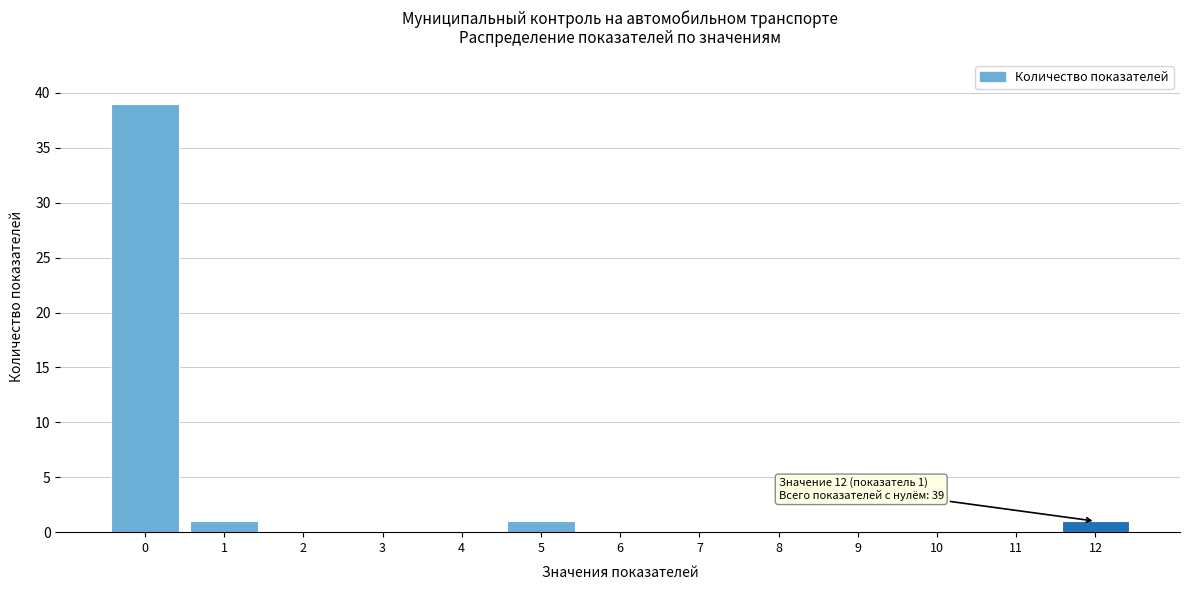

Reading left to right, transcribe all the data shown in this chart.

0=39	1=1	2=0	3=0	4=0	5=1	6=0	7=0	8=0	9=0	10=0	11=0	12=1